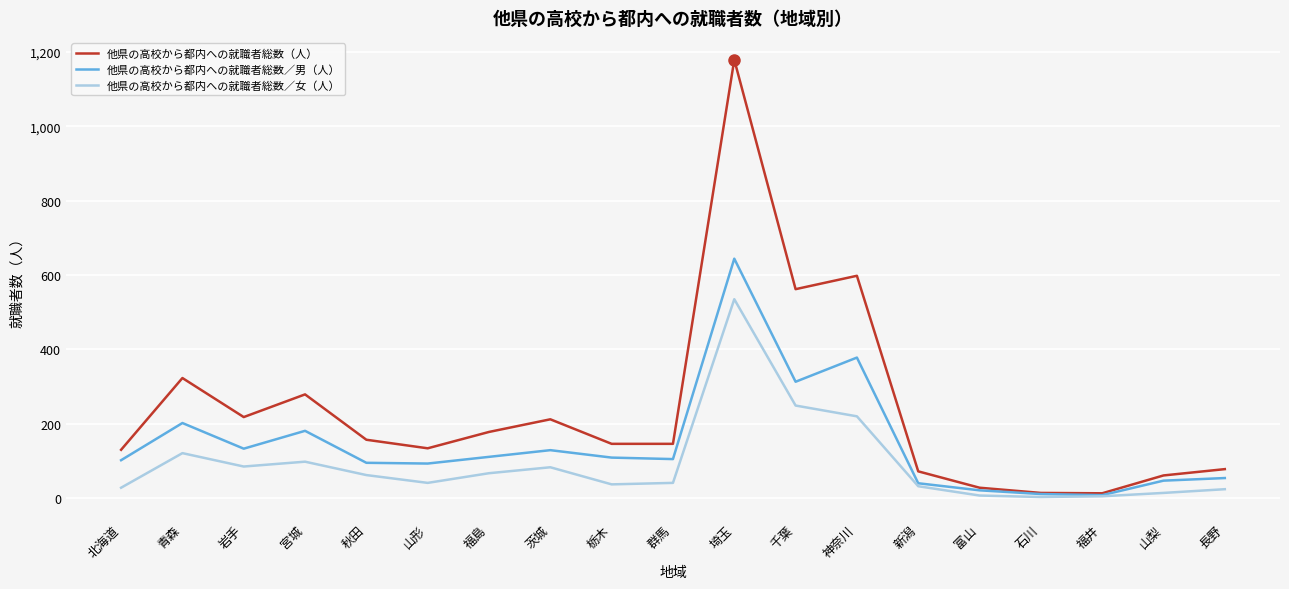

What is the difference between the maximum and minimum values in the 他県の高校から都内への就職者総数／女（人） series?

532